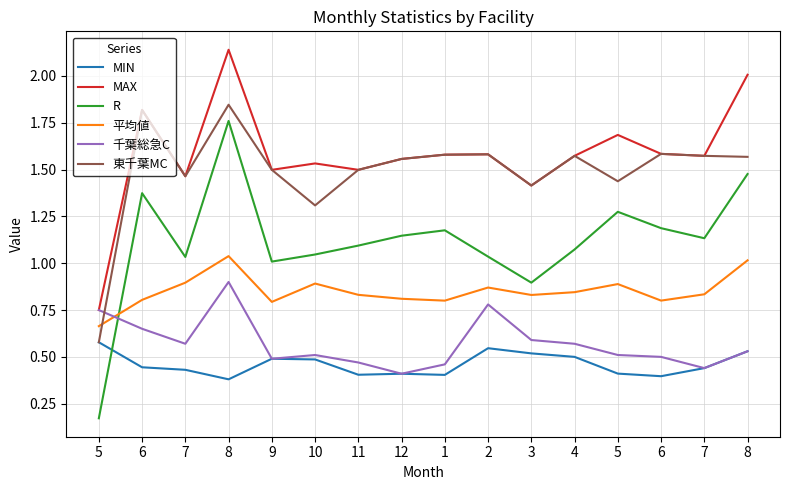

What is the sum of the R values at 10 and 4?

2.1